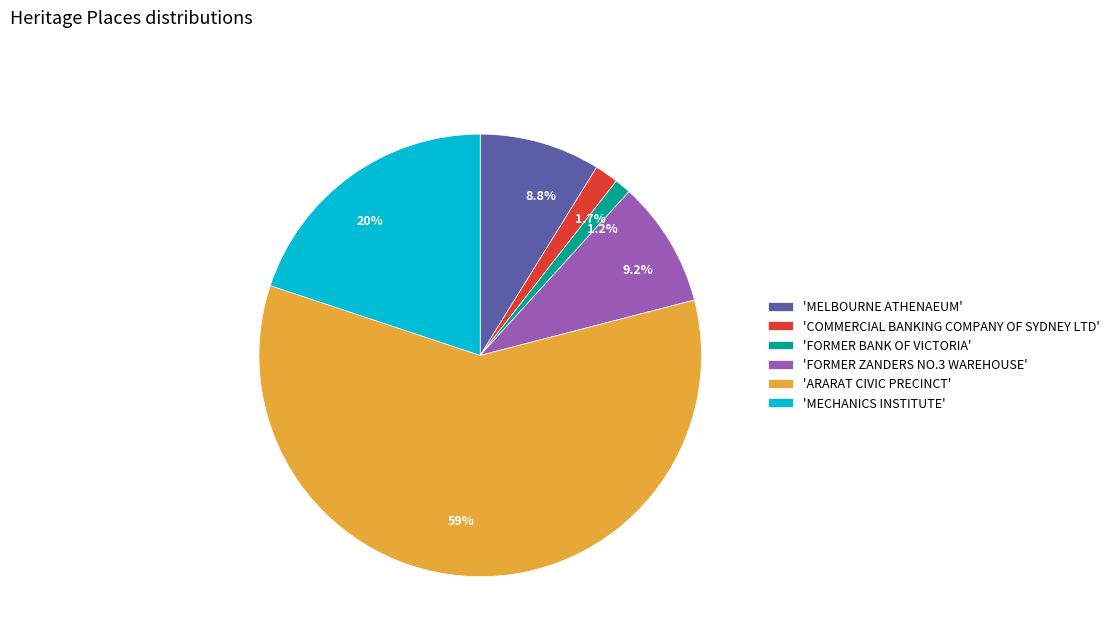

How many slices are in this pie chart?

6